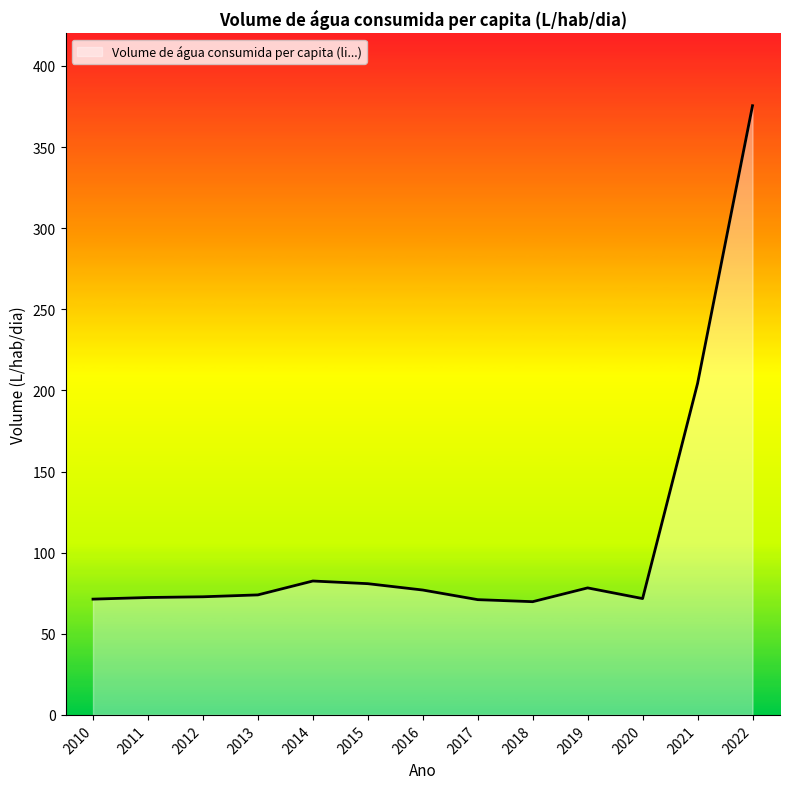

What is the sum of the values at 2020 and 2012?

144.5